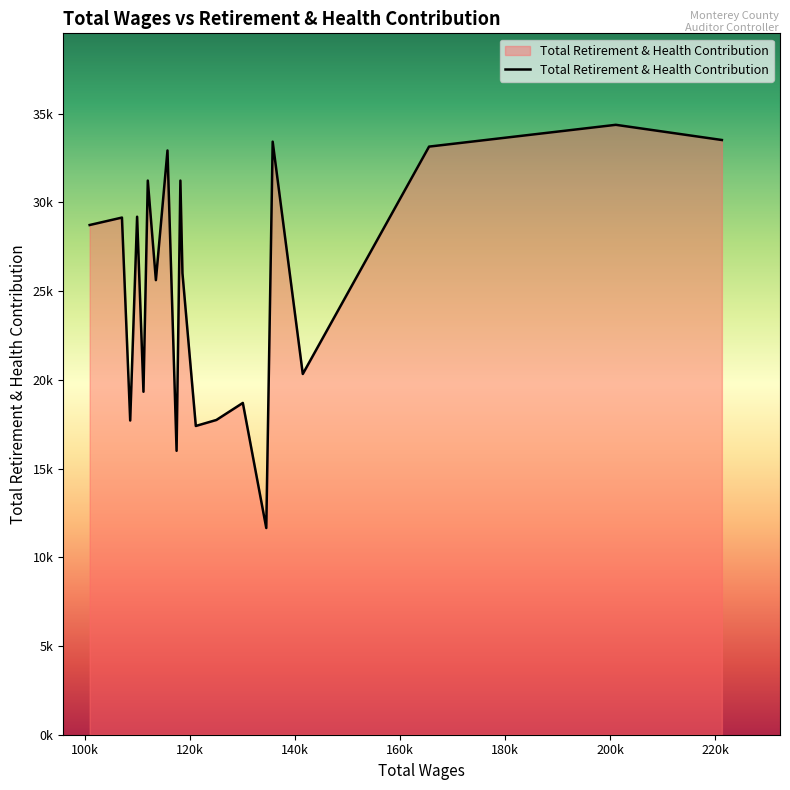

Does the chart have visible grid lines?

No